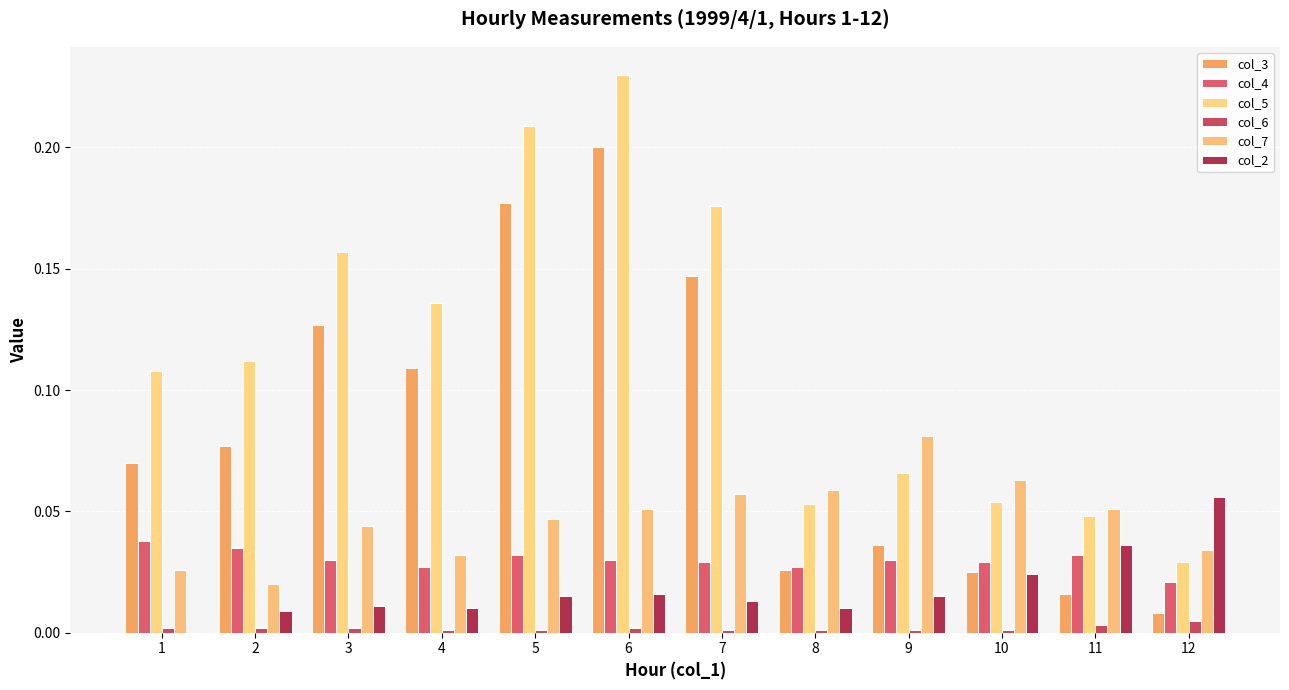

List the series in order of their peak value, lowest first.

col_6, col_4, col_2, col_7, col_3, col_5